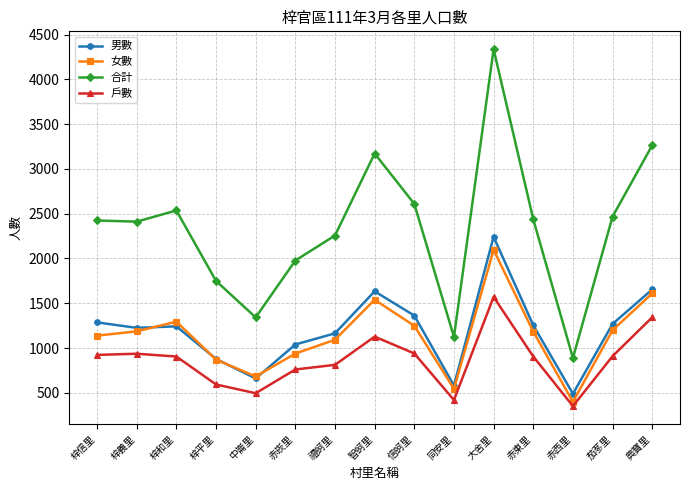

How many values in the 合計 series are below 2424?

7